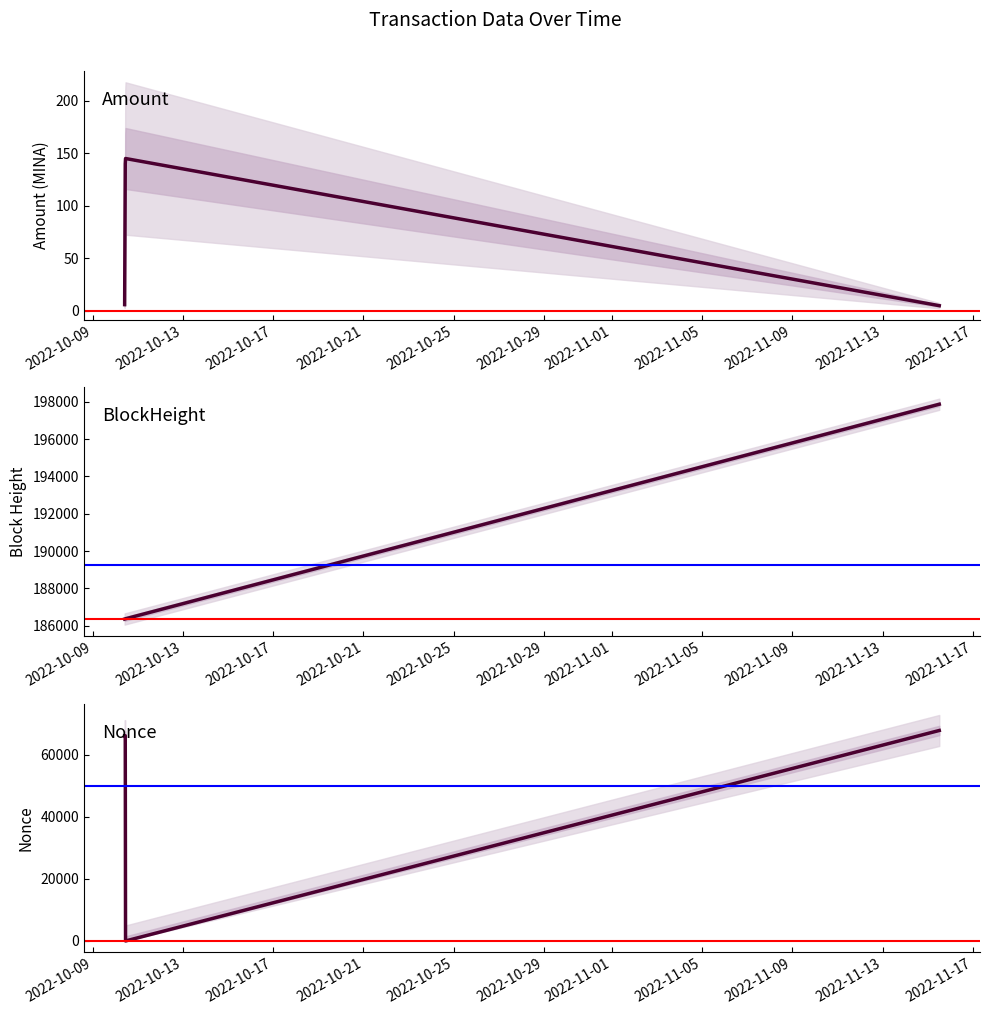

True or false: Nonce and BlockHeight cross at least once.

False